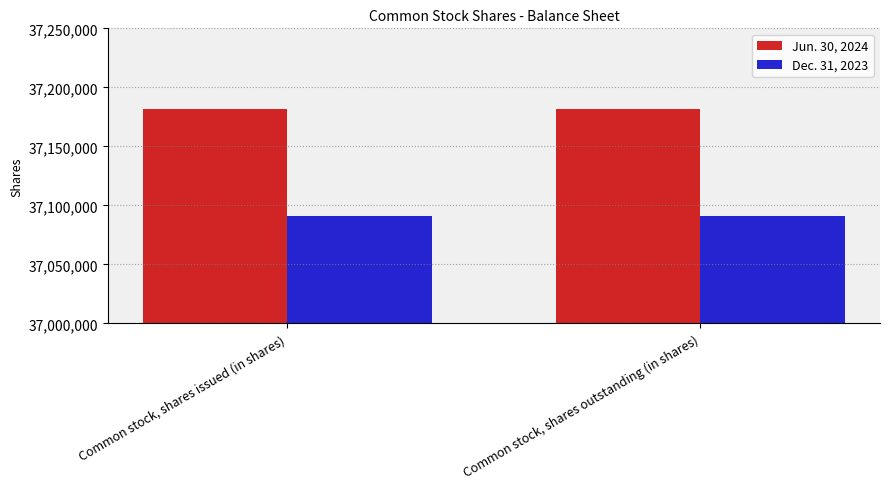

What is the minimum value shown in the chart?

37091000